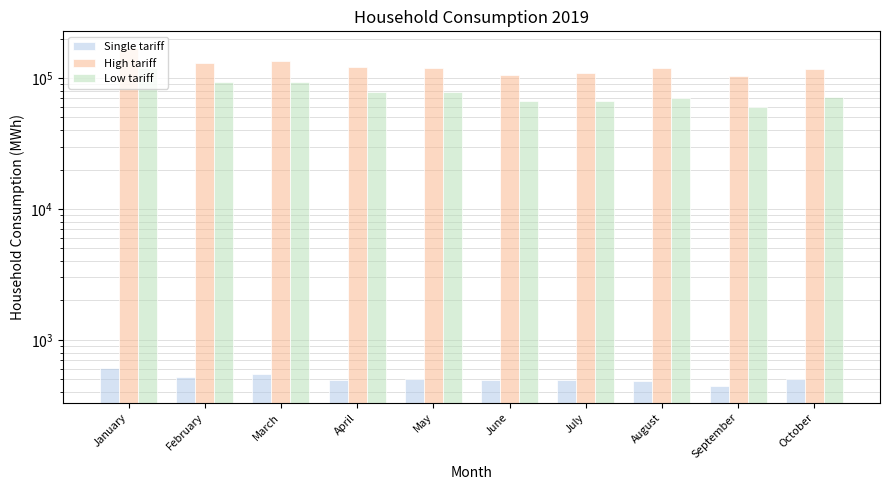

At which label does High tariff reach its minimum?

September